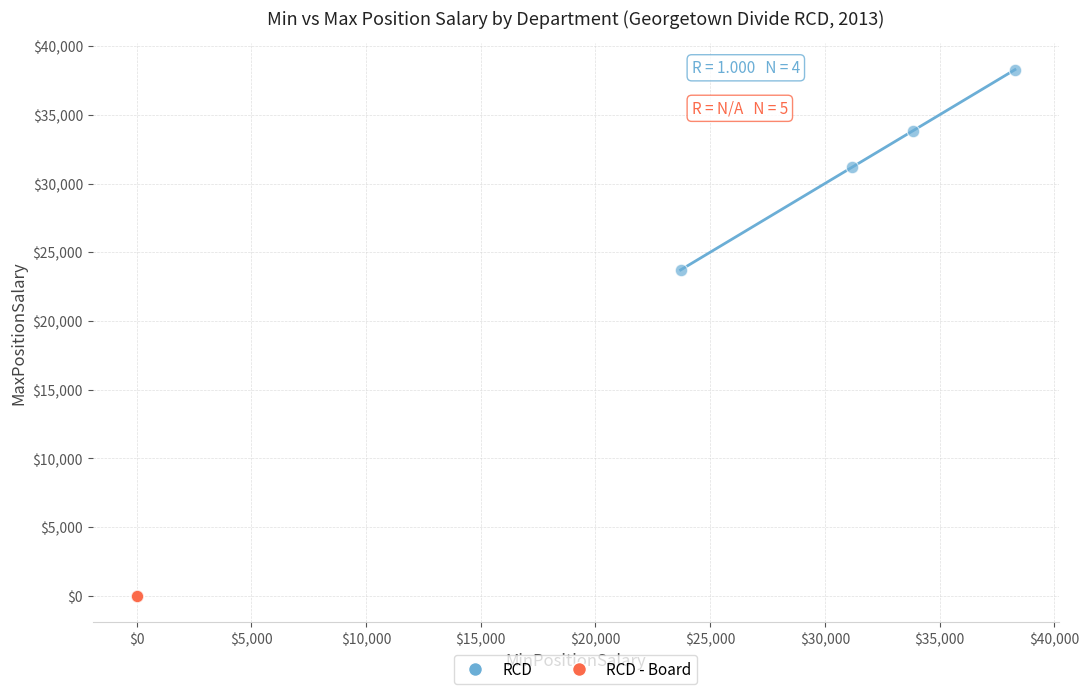

Which series contains the highest Y value?

RCD